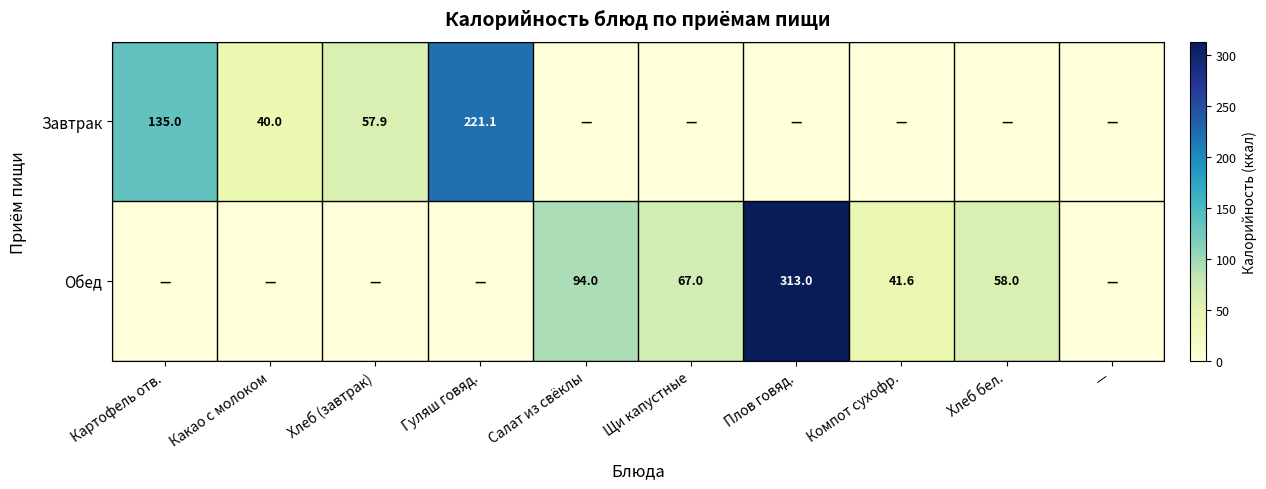

True or false: Обед has a value of 187.6 at Хлеб (завтрак).

False